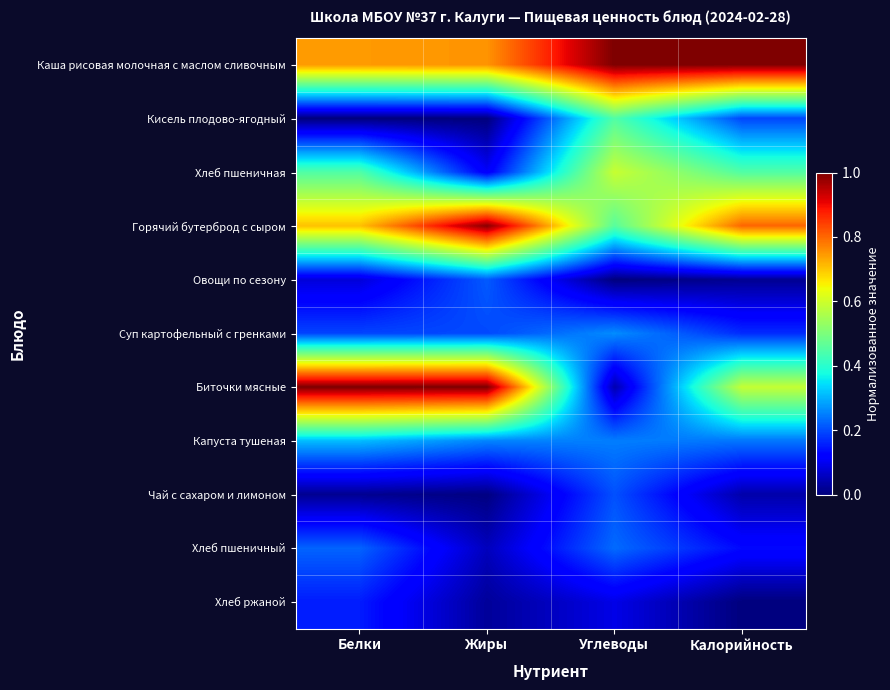

What is the total value across all series at Белки?

3.9